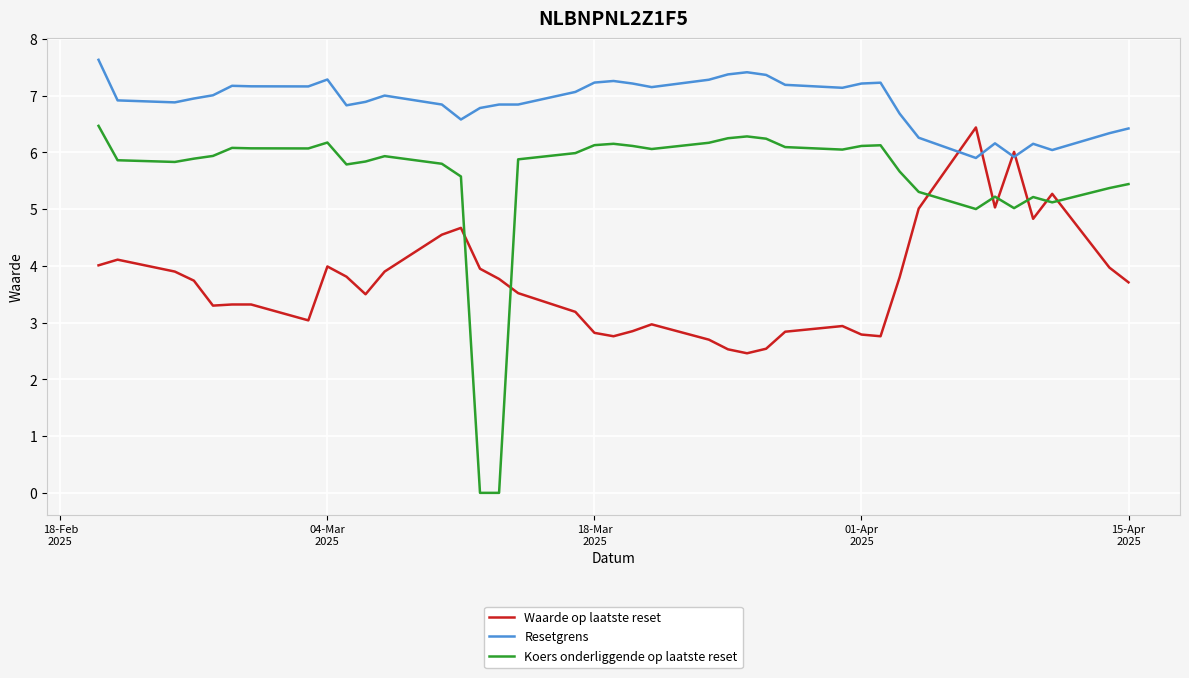

What is the lowest value of the Waarde op laatste reset series?

2.5